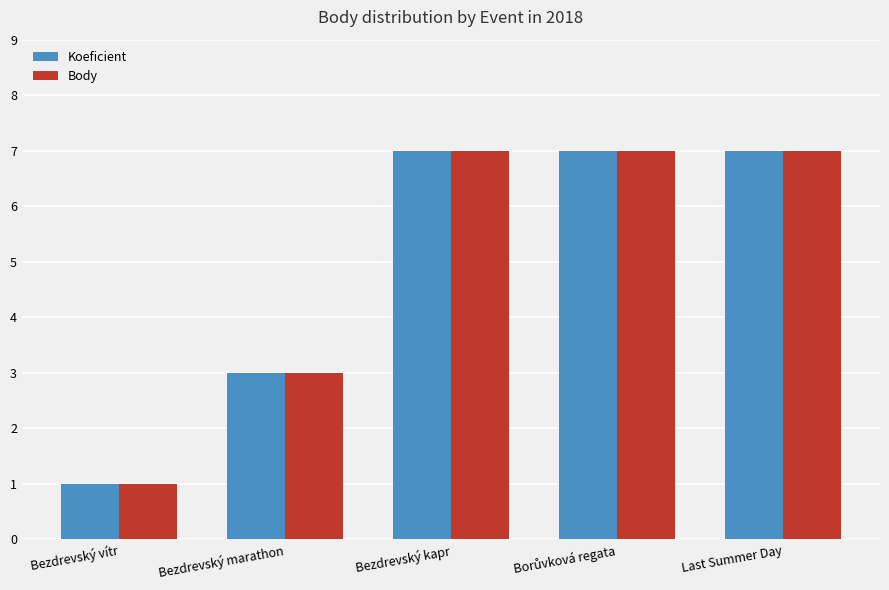

What is the total value across all series at Bezdrevský marathon?

6